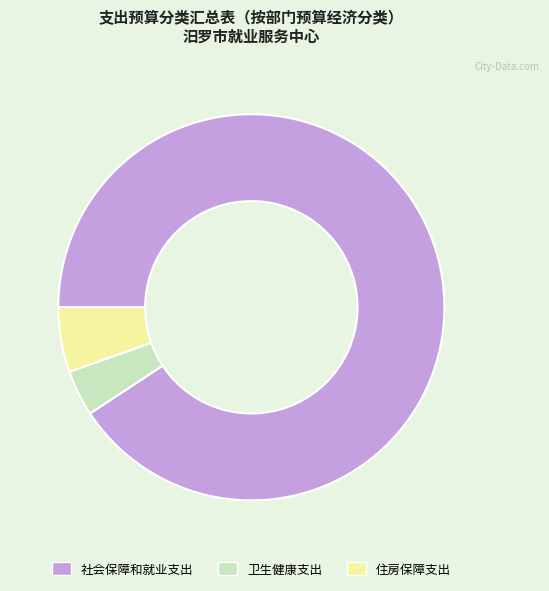

Count the number of slices in the pie.

3